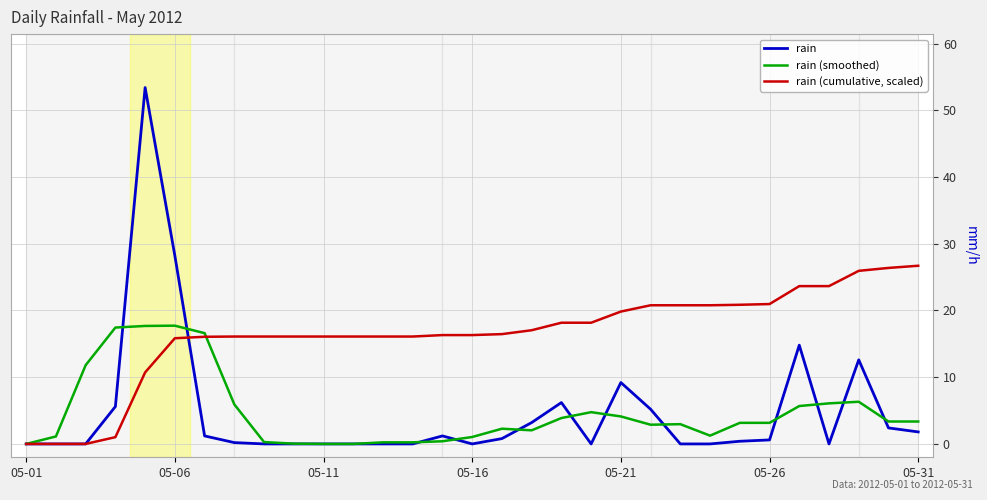

List the series in order of their peak value, highest first.

rain, rain (cumulative, scaled), rain (smoothed)